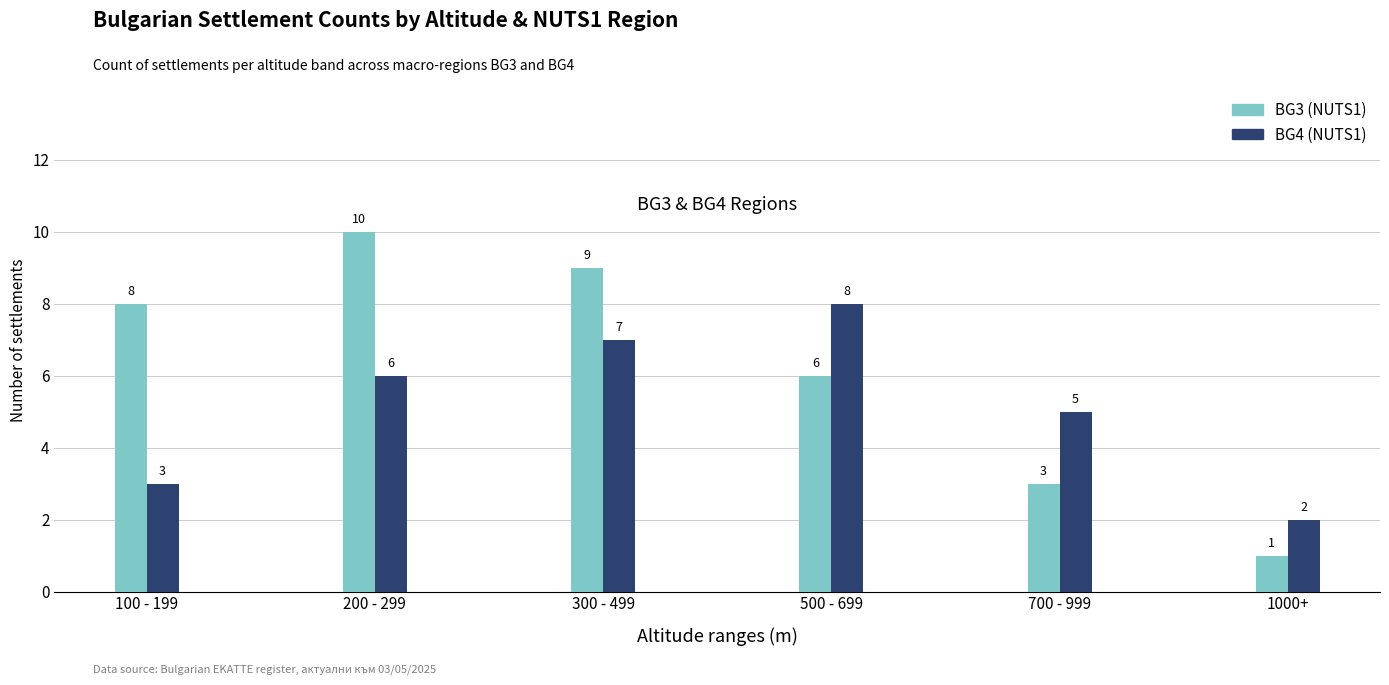

What are all the series names shown in the legend?

BG3 (NUTS1), BG4 (NUTS1)